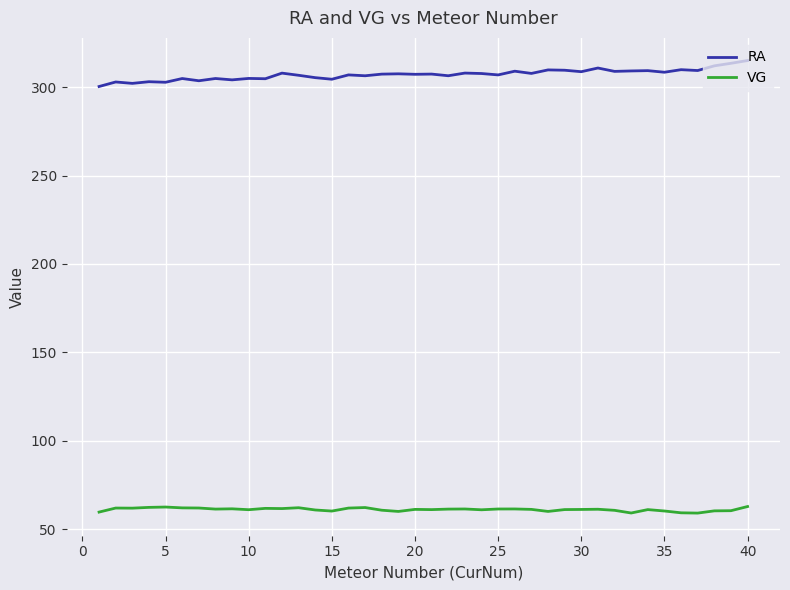

True or false: VG and RA cross at least once.

False